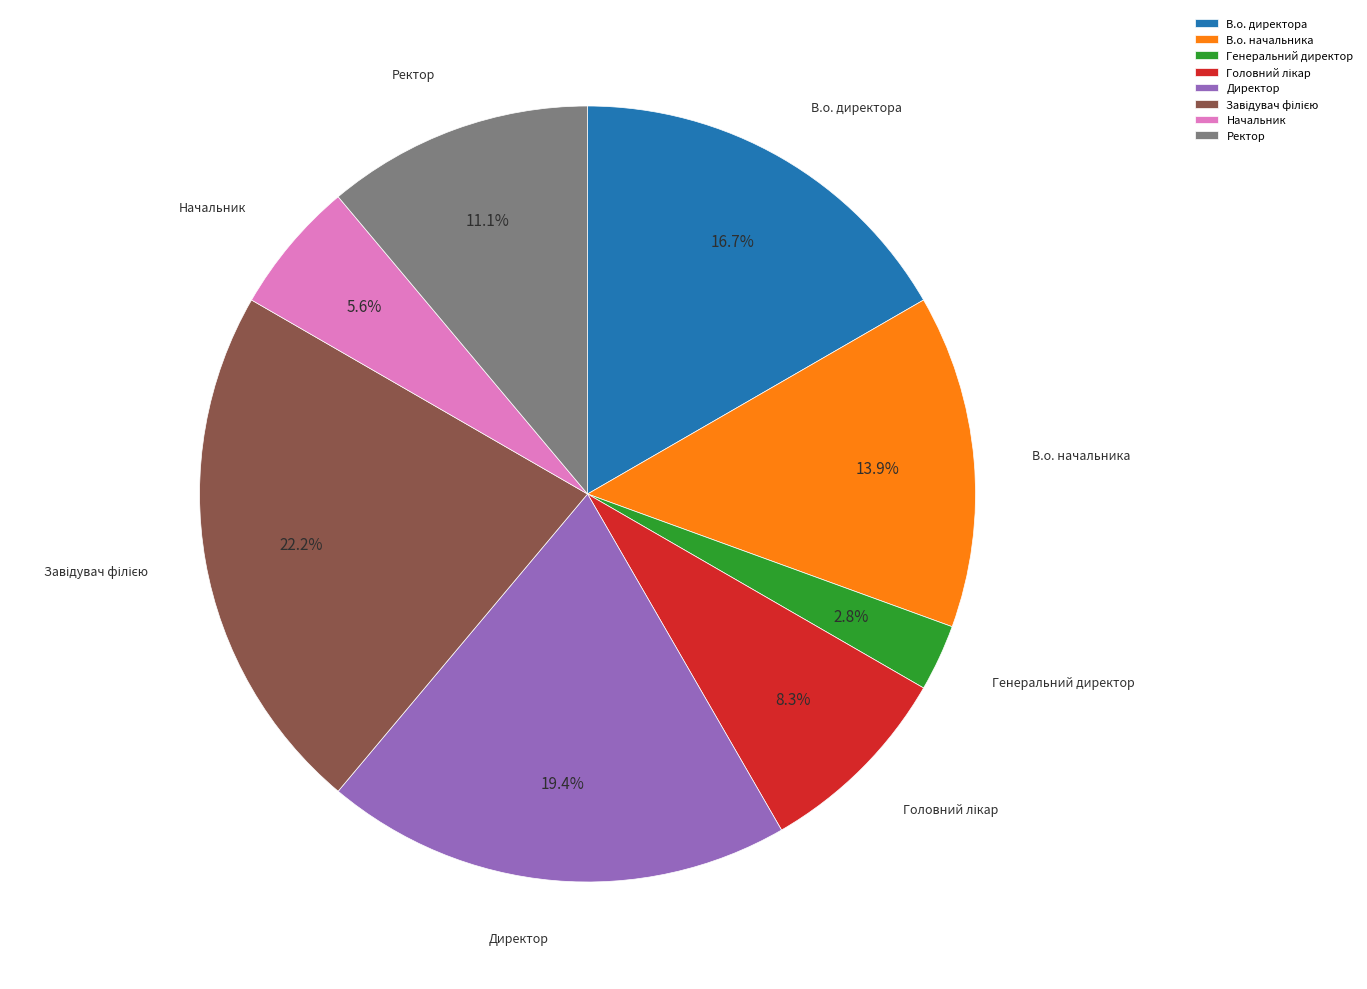

Does Генеральний директор represent more than half of the total?

No